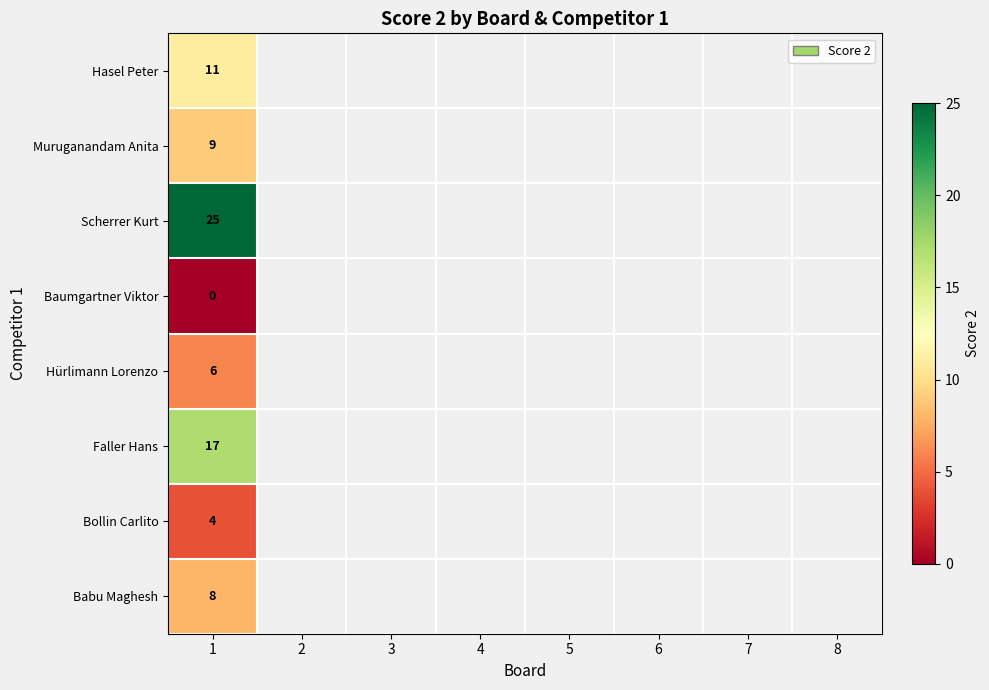

Is it true that Muruganandam Anita equals 9 at 1?

True